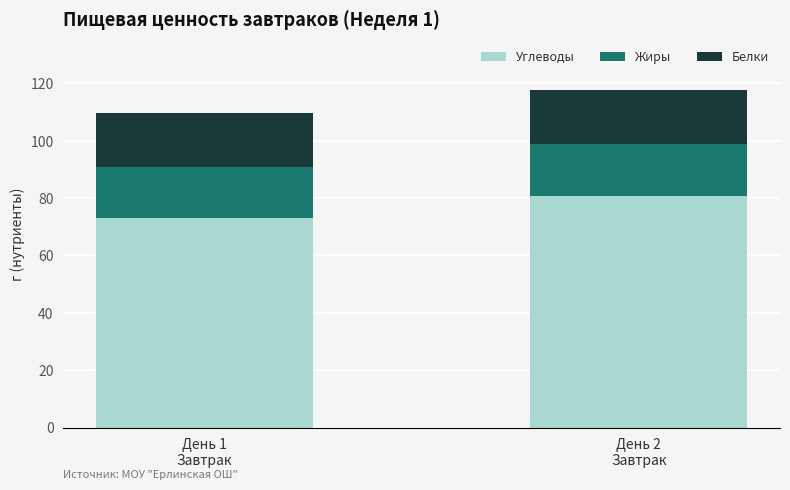

At which category is the sum across all series the highest?

День 2
Завтрак